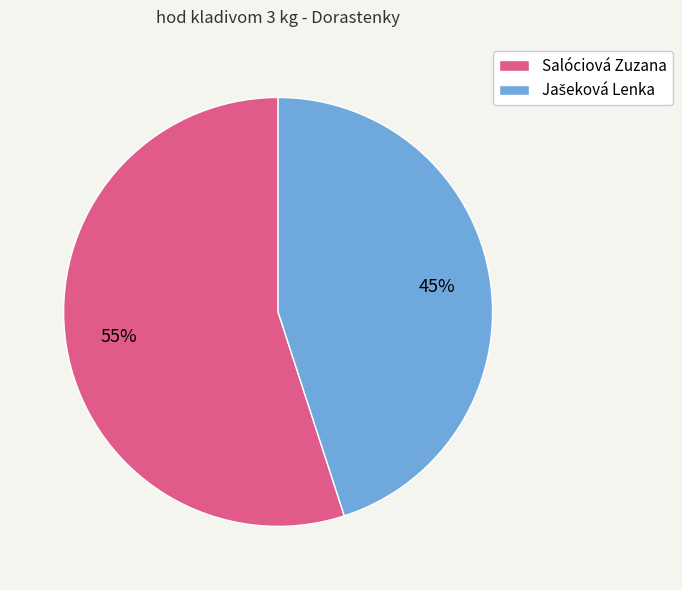

How many segments does this pie chart have?

2